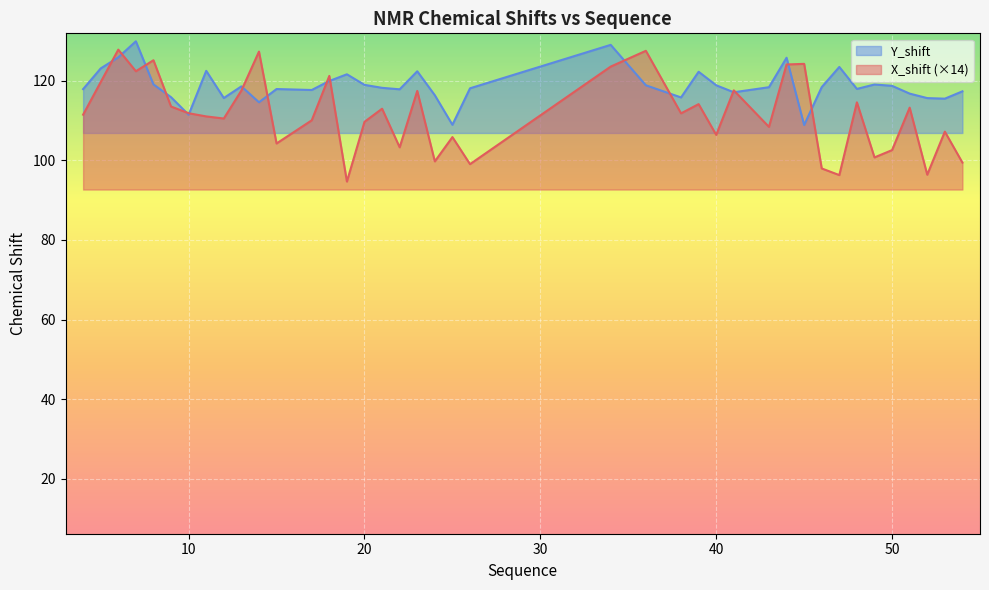

List the labels in order of Y_shift value, largest first.

7, 34, 6, 44, 47, 5, 11, 23, 39, 19, 18, 8, 49, 20, 36, 40, 50, 13, 46, 43, 21, 26, 48, 15, 4, 22, 17, 54, 41, 51, 24, 9, 38, 12, 52, 53, 14, 10, 25, 45